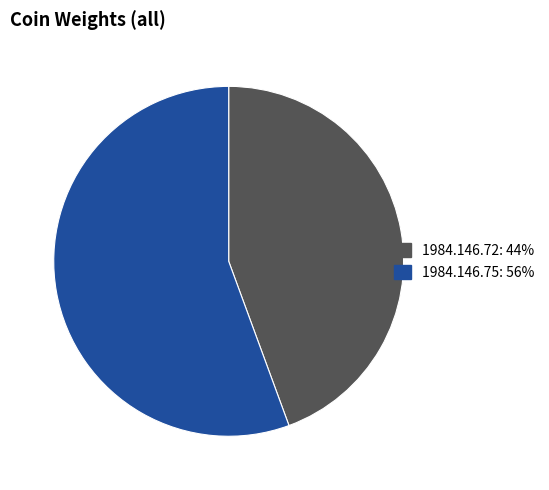

Rank the categories by value from highest to lowest.

1984.146.75, 1984.146.72